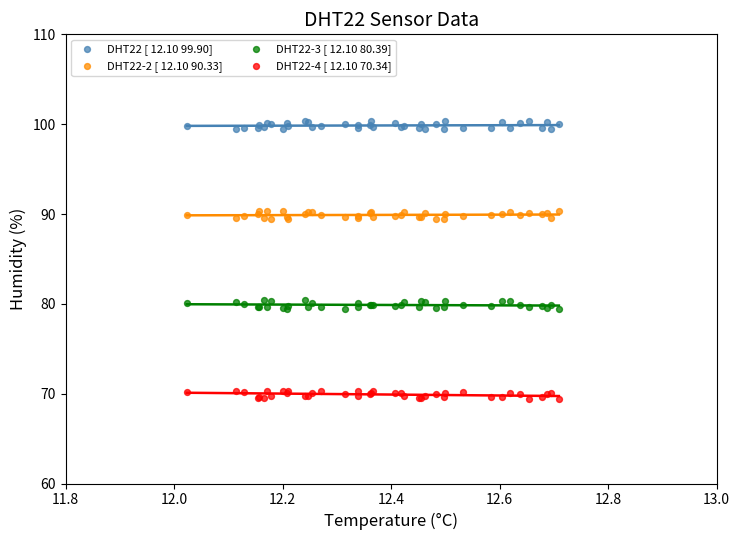

Which series contains the lowest Y value?

DHT22-4 [ 12.10 70.34]